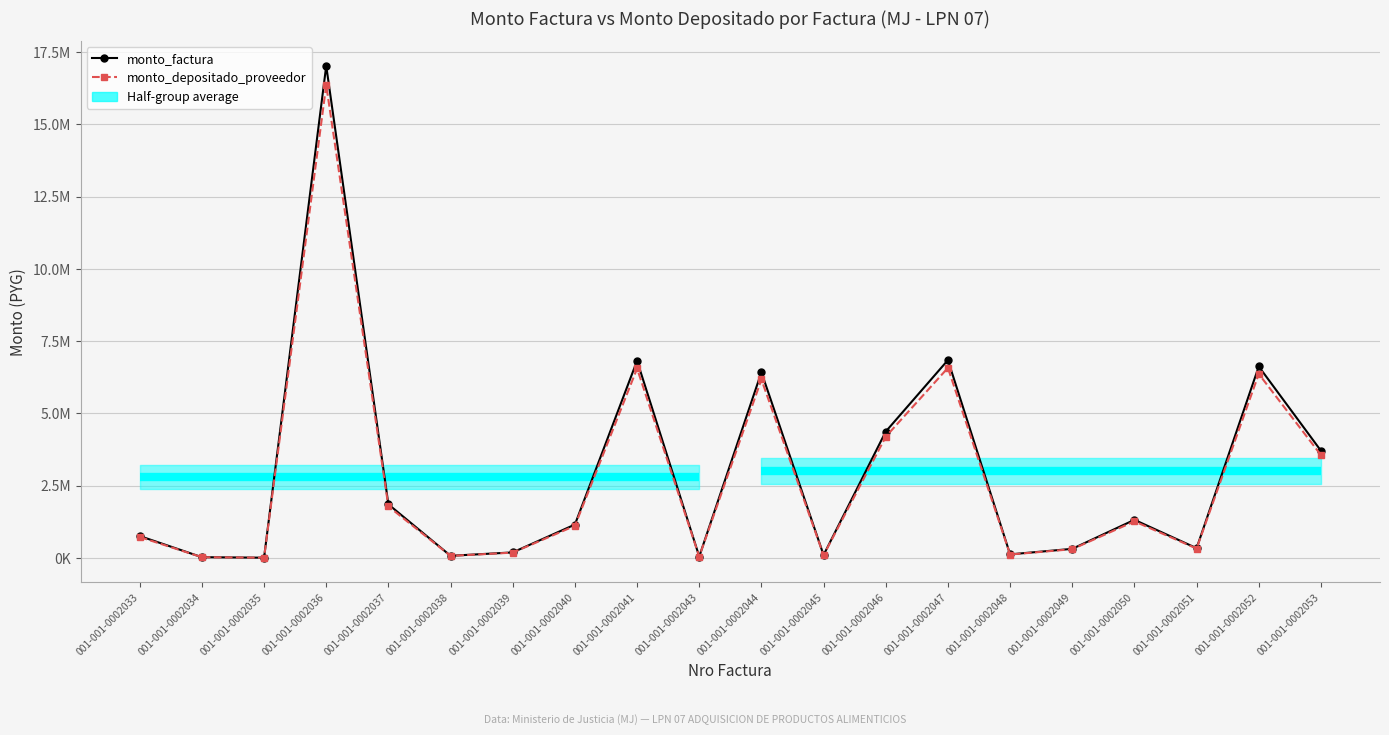

Which has a higher value, 001-001-0002036 or 001-001-0002033?

001-001-0002036